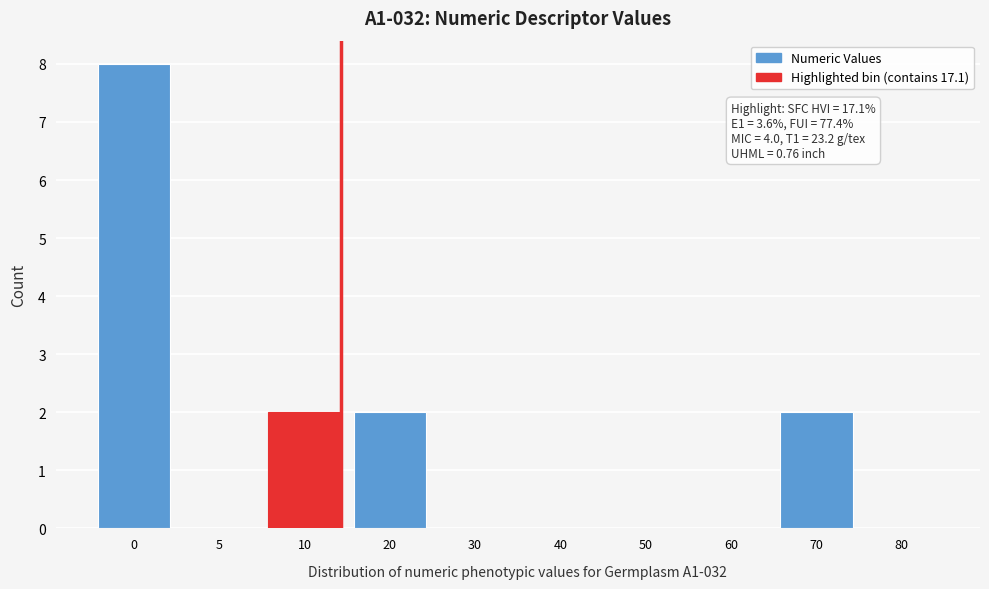

Reading left to right, what are all the values shown in this chart?

0=8	5=0	10=2	20=2	30=0	40=0	50=0	60=0	70=2	80=0